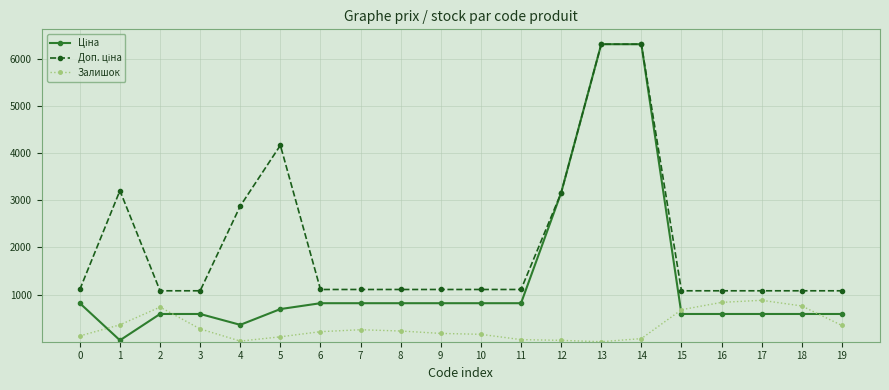

What is the value of the Залишок point at the 3rd from the left?

736.0